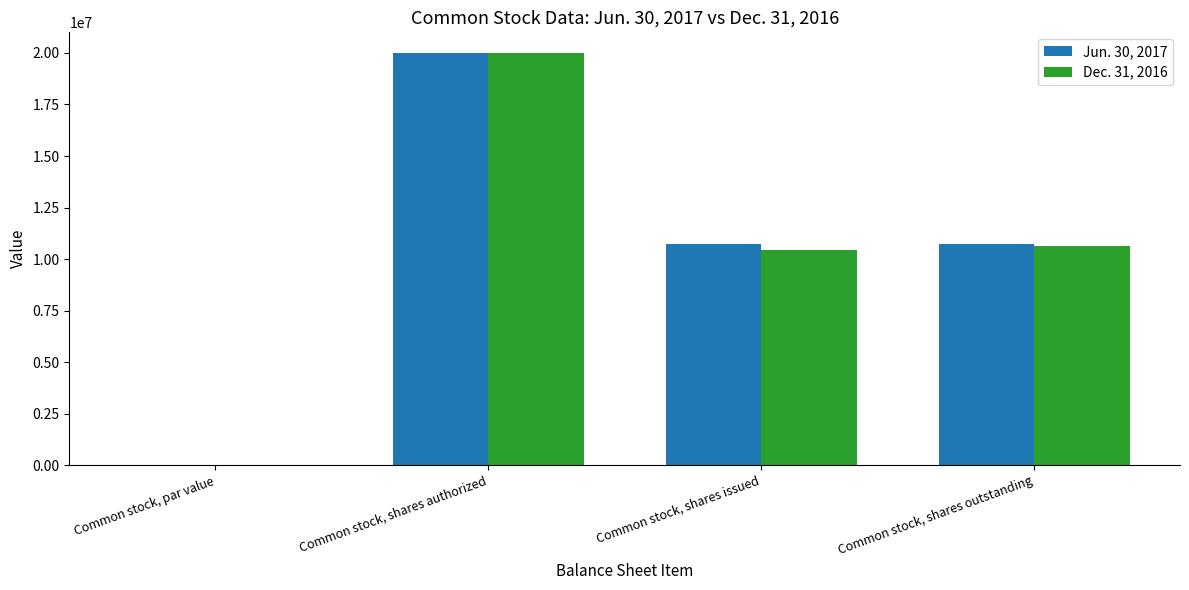

What is the sum of the Dec. 31, 2016 values at Common stock, shares issued and Common stock, shares authorized?

30456098